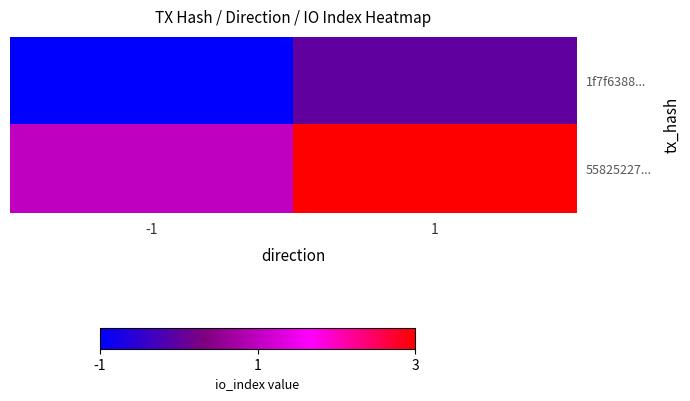

At how many categories does at least one series exceed 2?

1